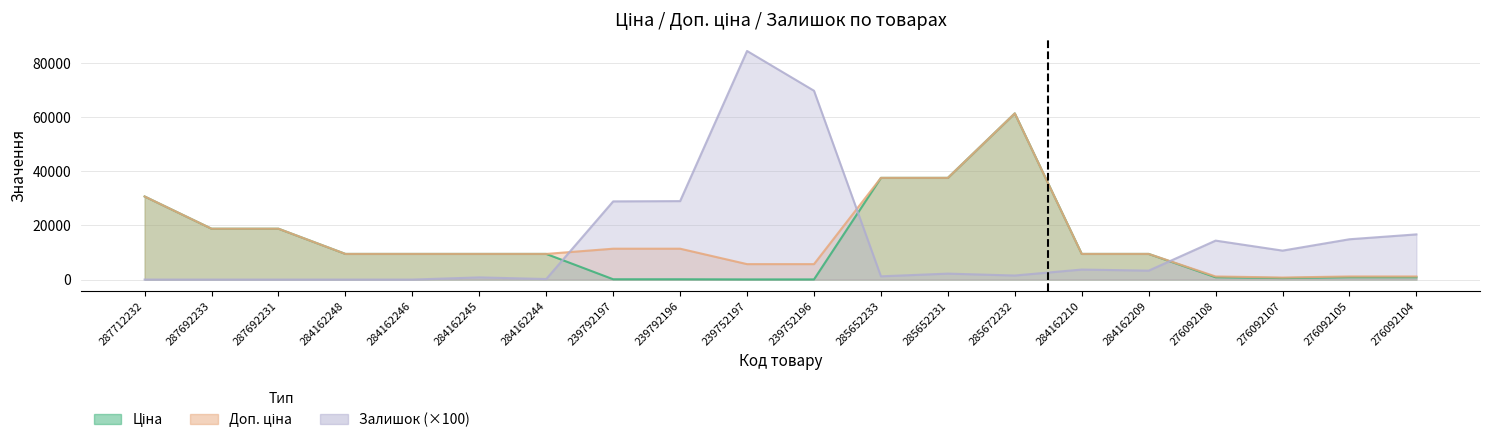

What is the sum of all Доп. ціна values?

300238.9